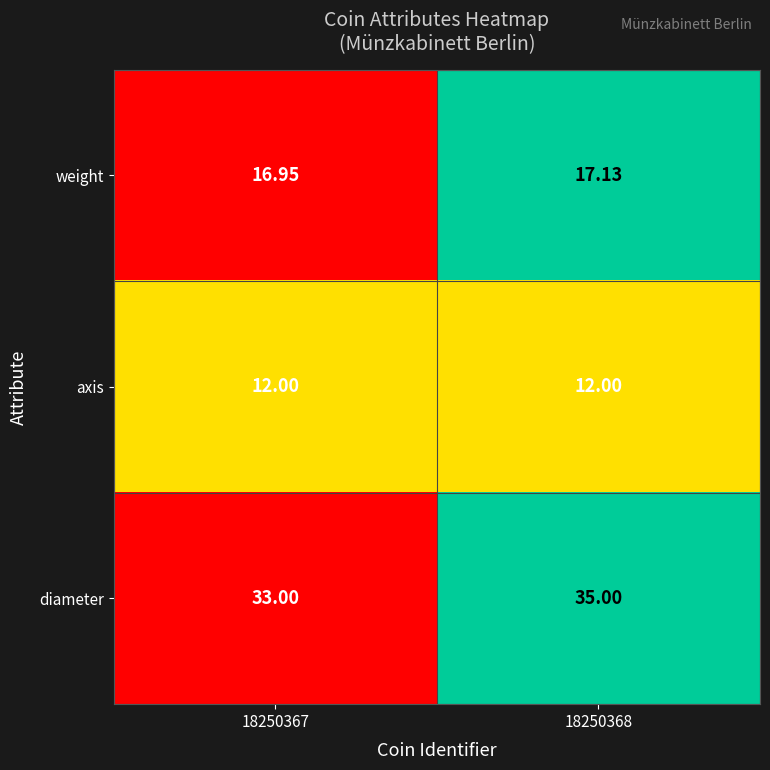

Between 18250367 and 18250368, which series saw the biggest shift?

diameter